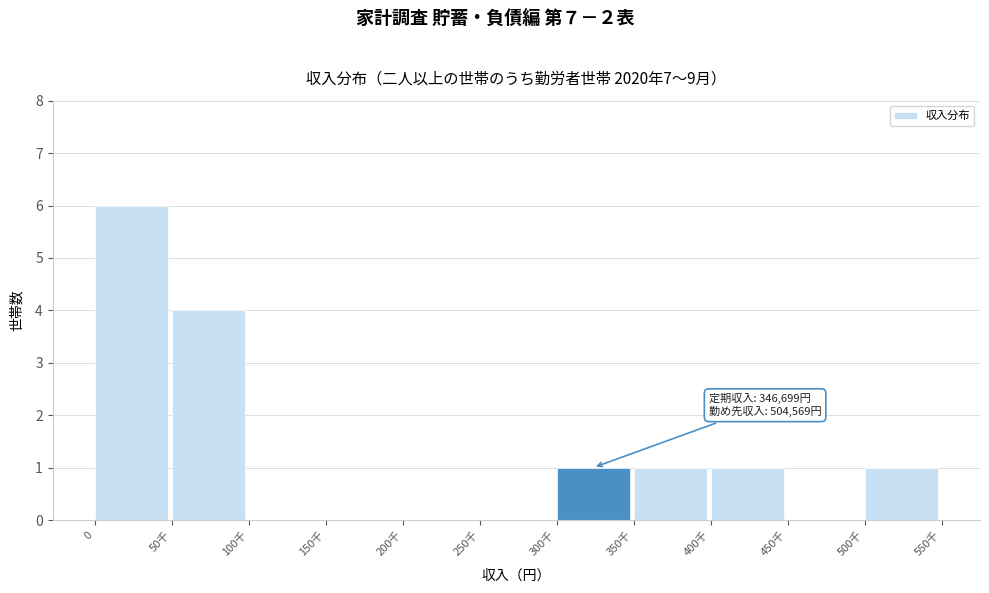

Reading left to right, transcribe all the data shown in this chart.

0=6	50千=4	100千=0	150千=0	200千=0	250千=0	300千=1	350千=1	400千=1	450千=0	500千=1